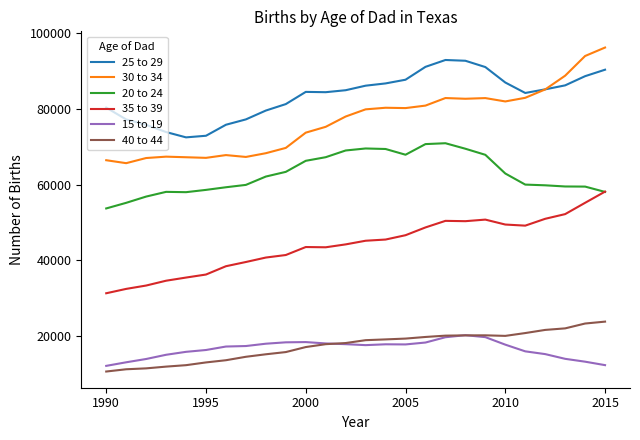

Which series has the largest range (max minus min)?

30 to 34